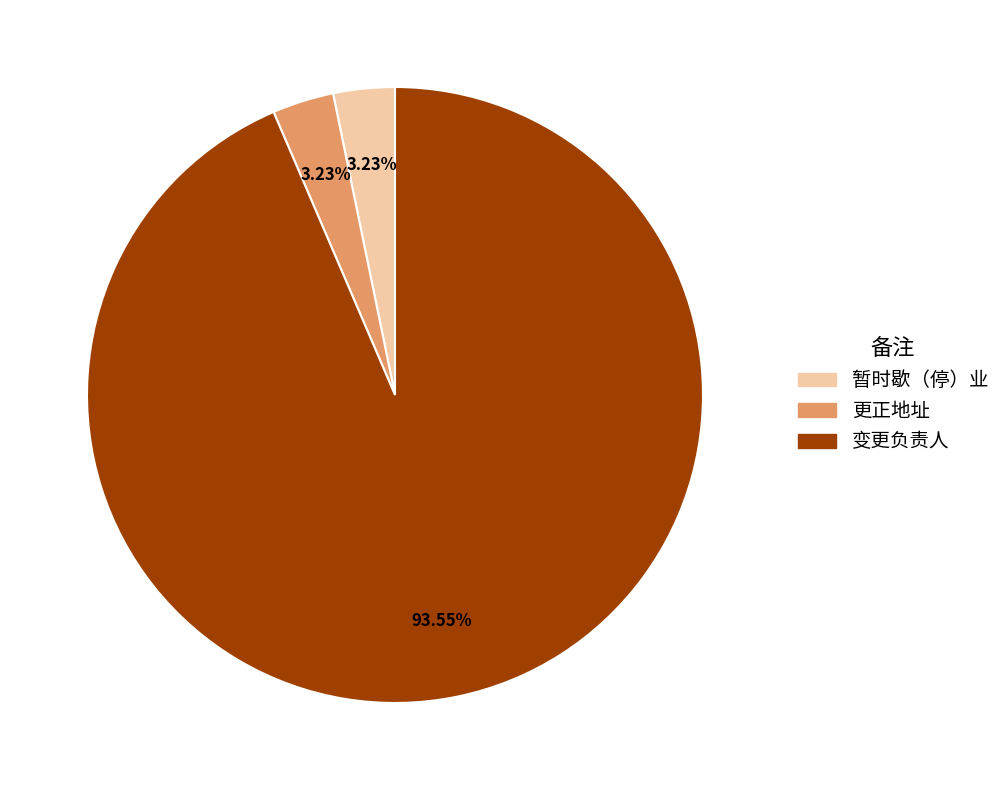

Which category has the biggest portion of the pie?

变更负责人